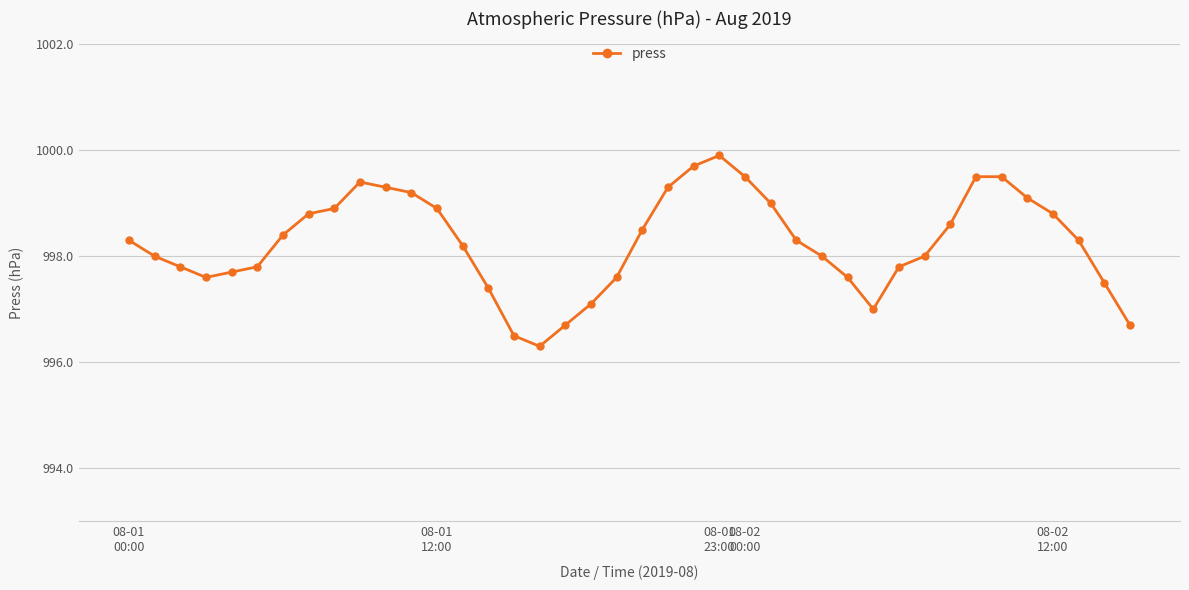

What is the sum of all values?

39930.5